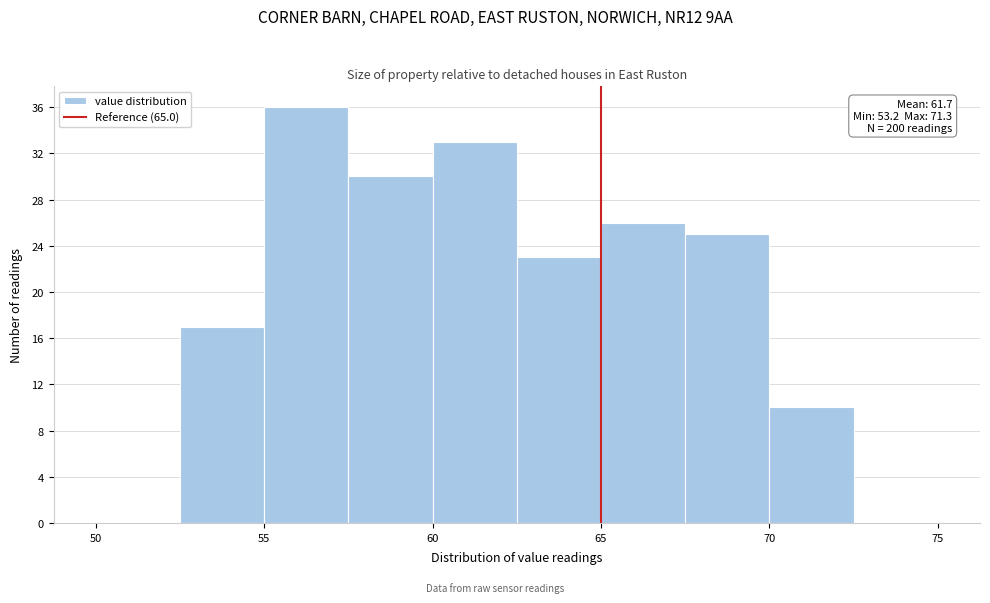

Over which range of the x-axis is the bar tallest?

55.0 to 57.5